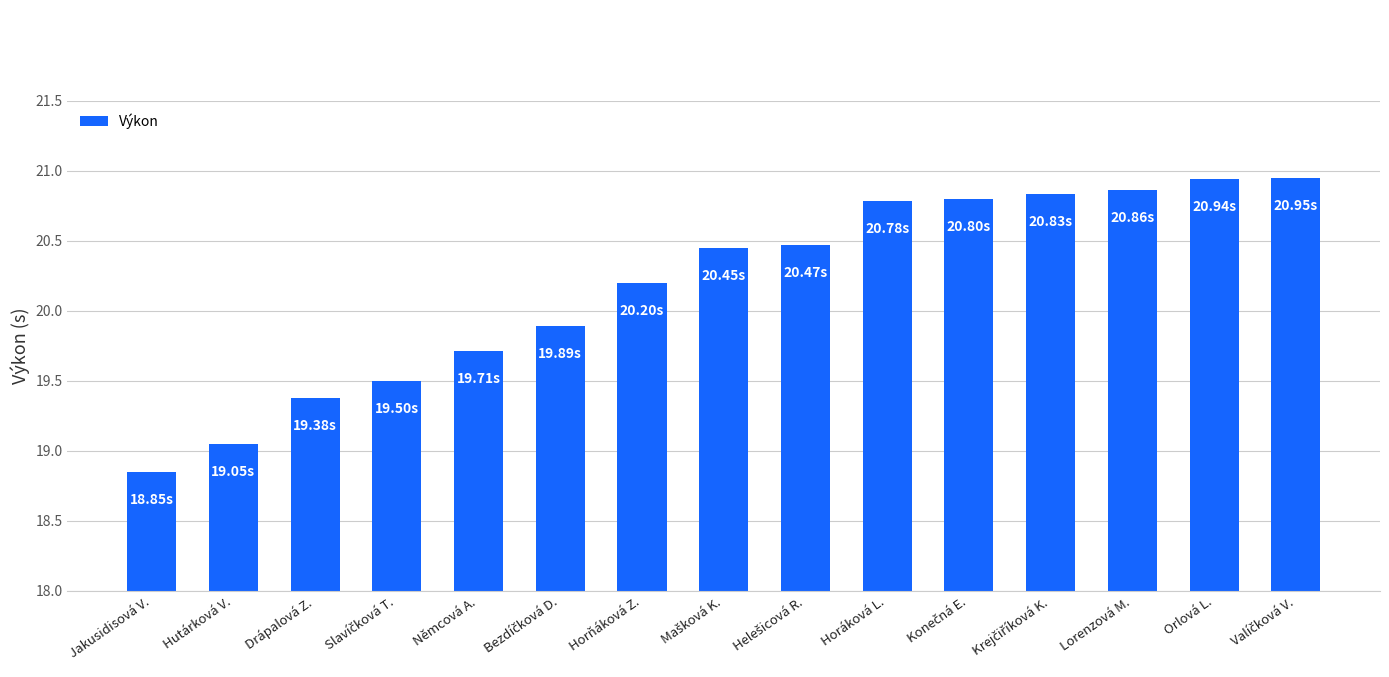

What is the label of the 2nd bar from the left?

Hutárková V.